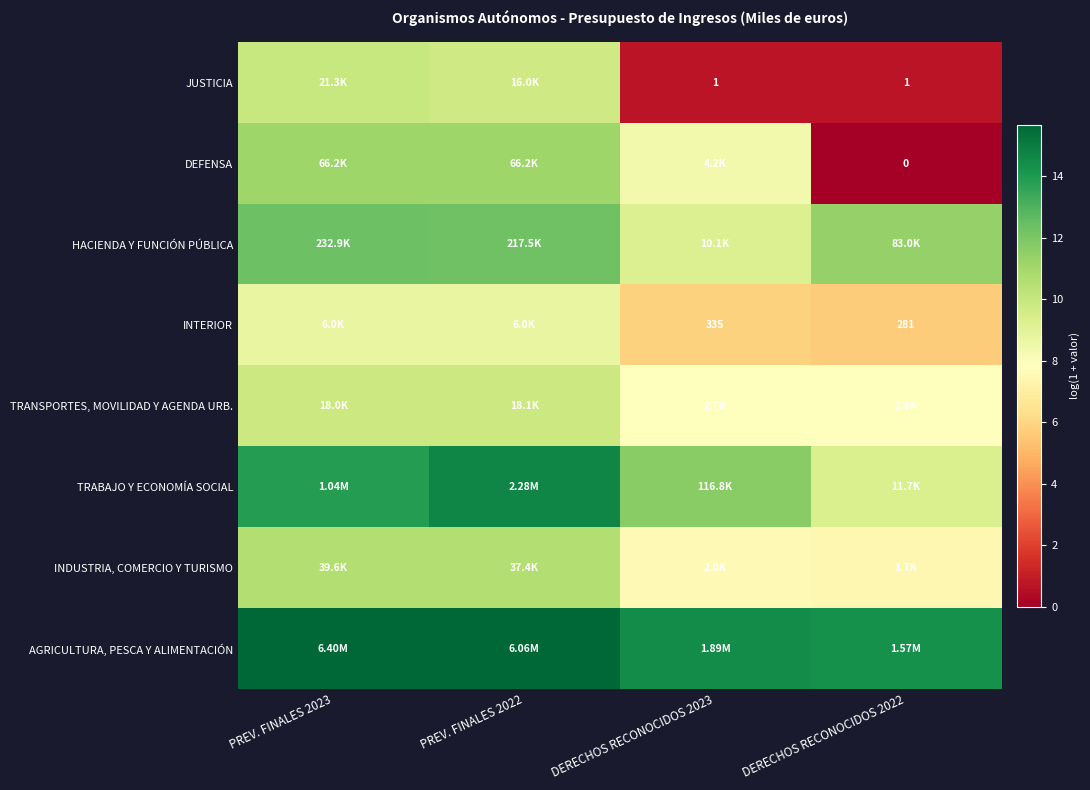

List the labels in order of HACIENDA Y FUNCIÓN PÚBLICA value, smallest first.

DERECHOS RECONOCIDOS 2023, DERECHOS RECONOCIDOS 2022, PREV. FINALES 2022, PREV. FINALES 2023